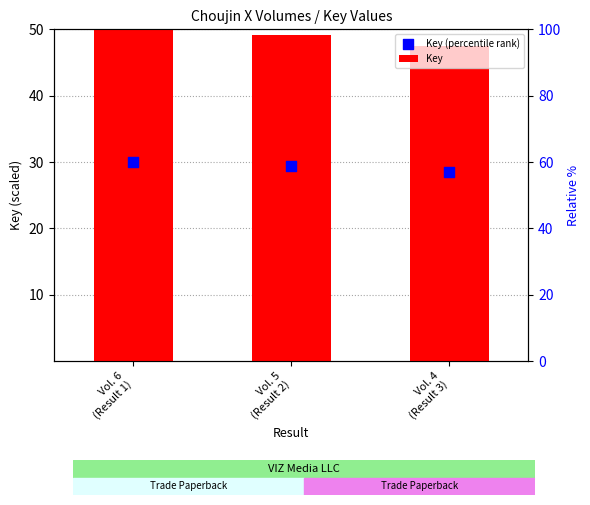

What is the total value across all series at Vol. 6
(Result 1)?

80.0